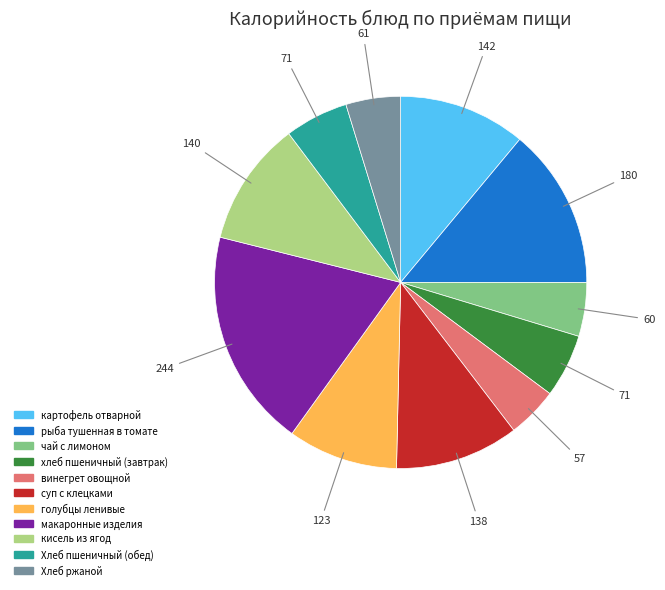

Combined, do чай с лимоном and рыба тушенная в томате account for over 50%?

No